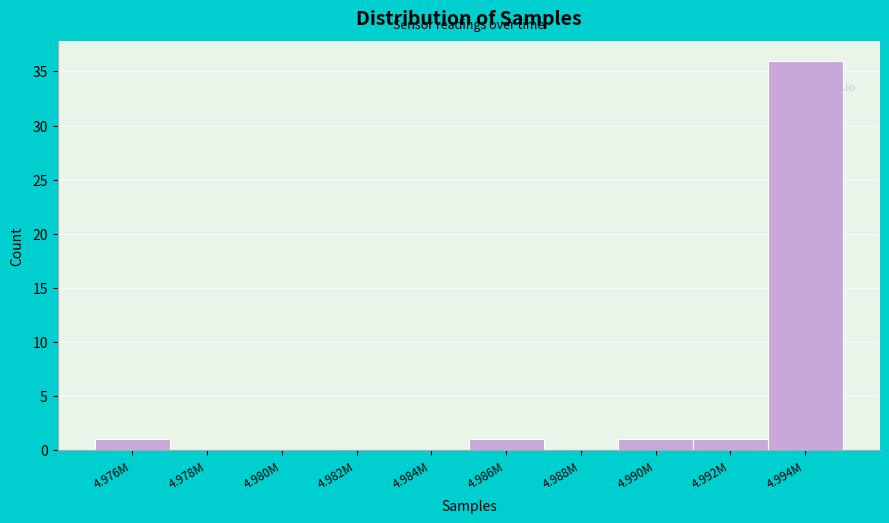

Reading right to left, what are all the values shown in this chart?

4.994M=36	4.992M=1	4.990M=1	4.988M=0	4.986M=1	4.984M=0	4.982M=0	4.980M=0	4.978M=0	4.976M=1